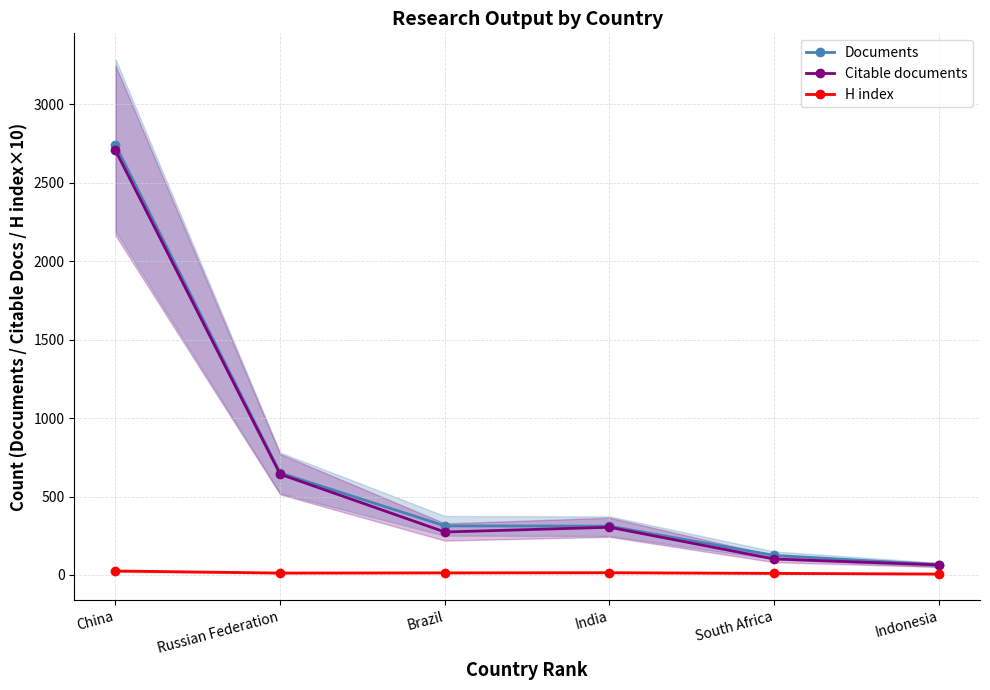

At which label does Documents reach its peak?

China